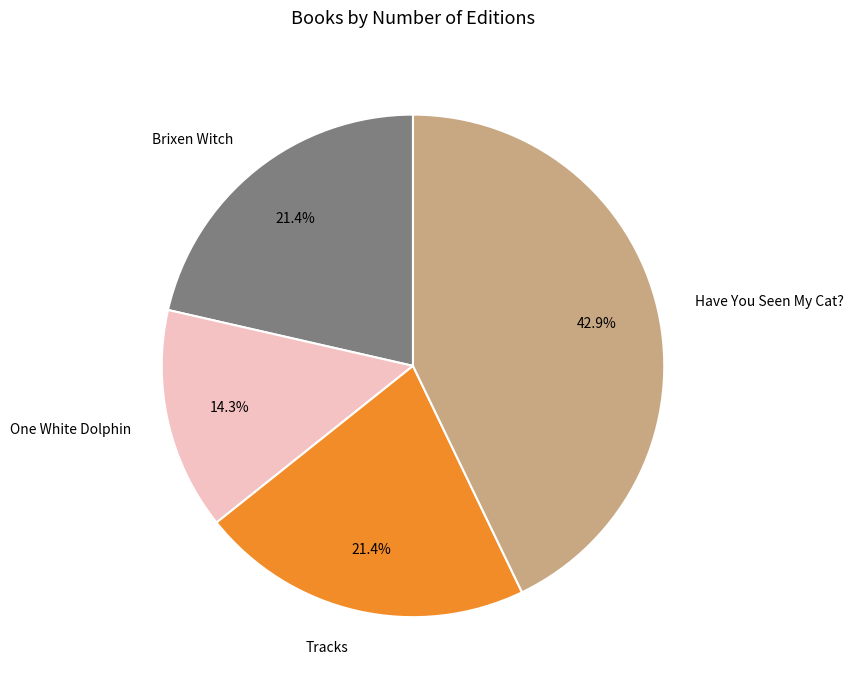

Which category has the smallest portion of the pie?

One White Dolphin